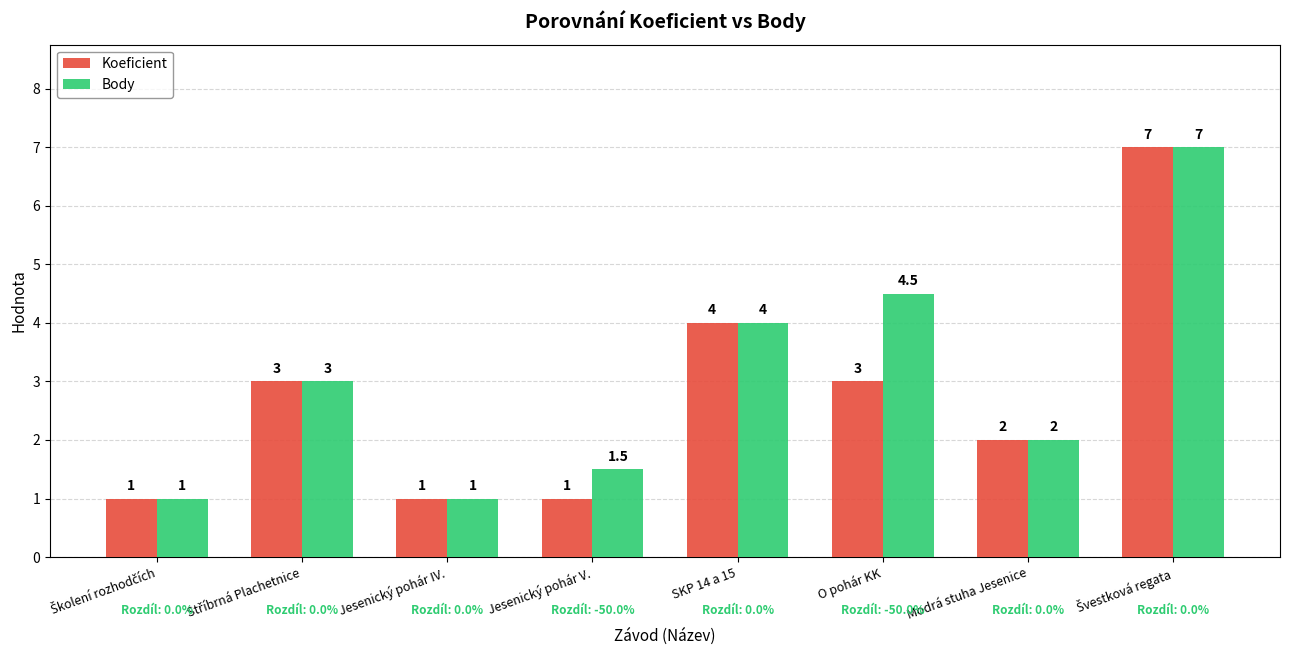

Read the Body value at Jesenický pohár V..

1.5